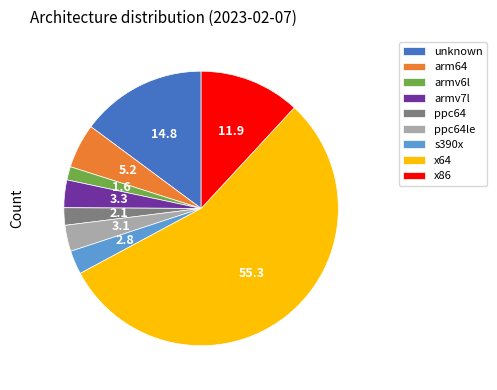

Which category has the biggest portion of the pie?

x64